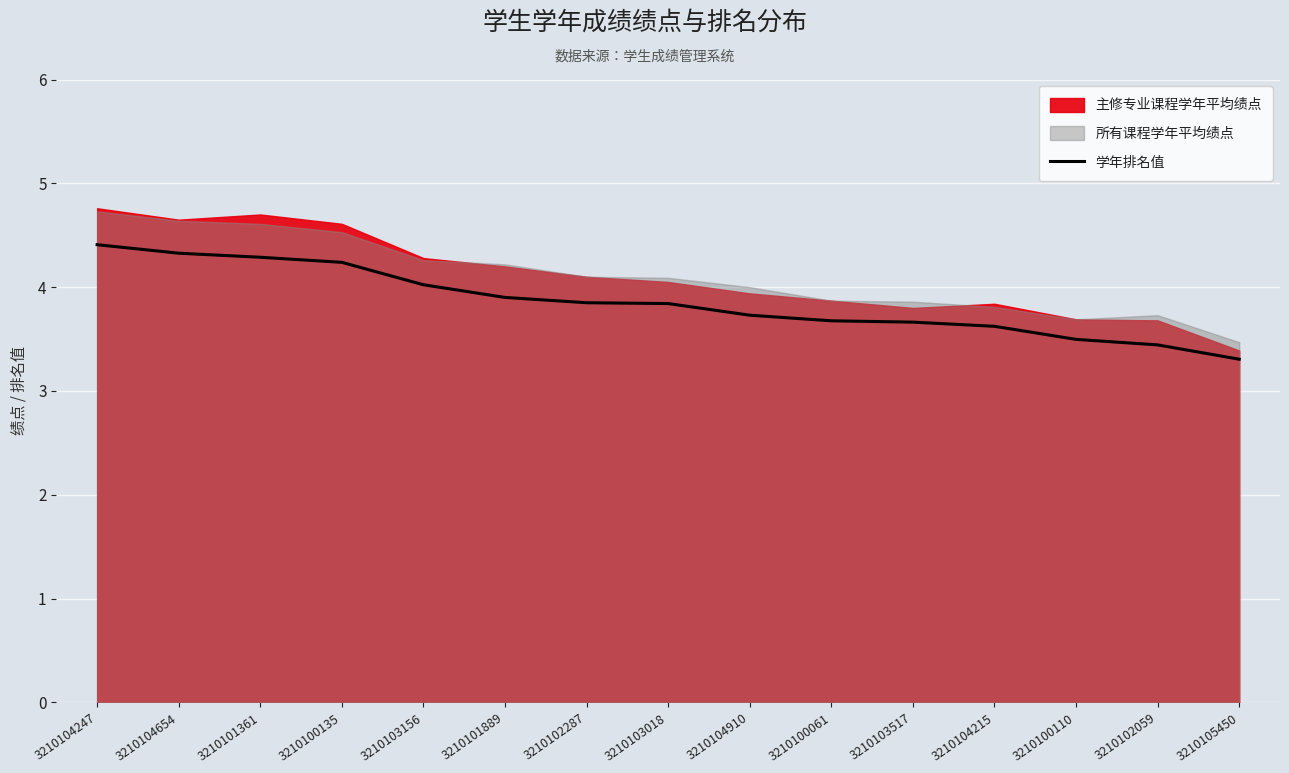

Is it true that 学年排名值 equals 3.7 at 3210100061?

True